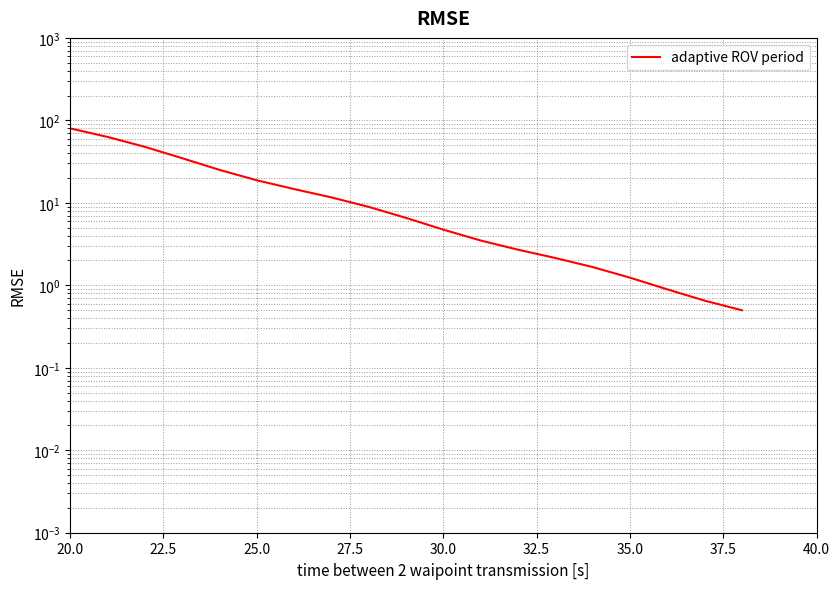

Is this an area chart (filled region under the line)?

No